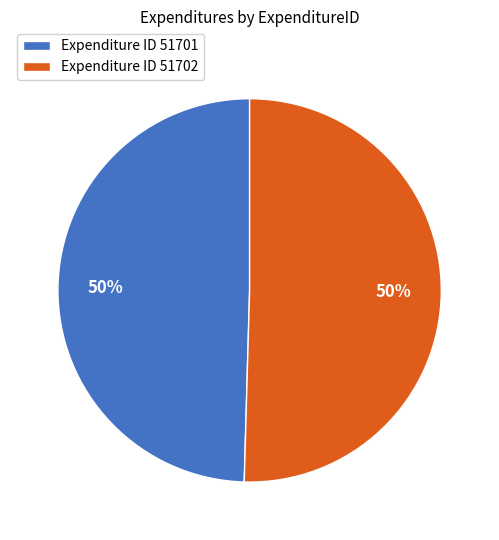

Is the sum of Expenditure ID 51701 and Expenditure ID 51702 greater than half?

Yes